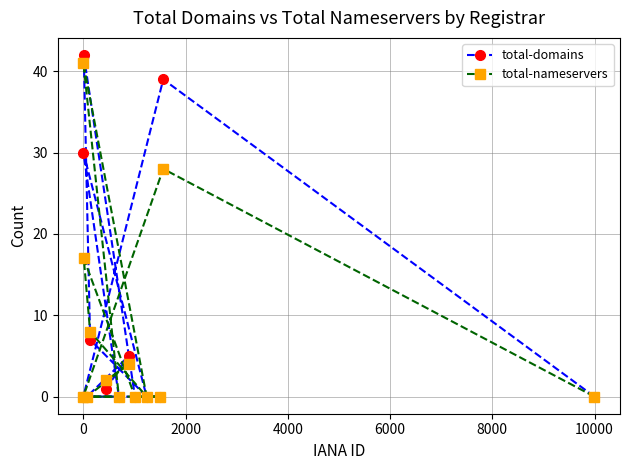

What is the value of the total-nameservers point at the 3rd from the left?

17